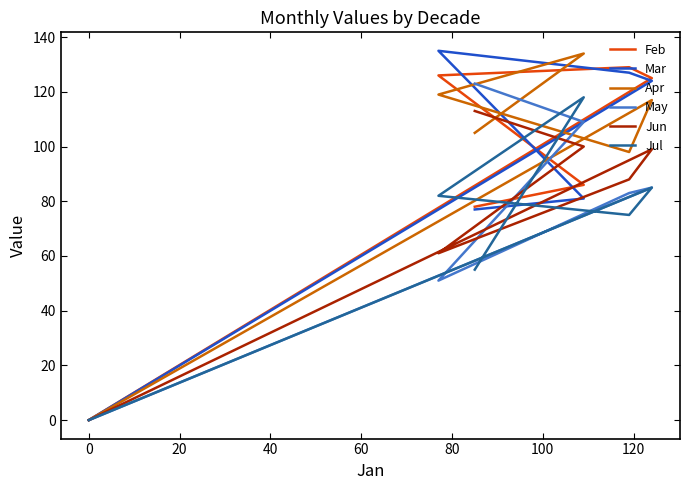

What is the difference between the maximum and minimum values in the Feb series?

129